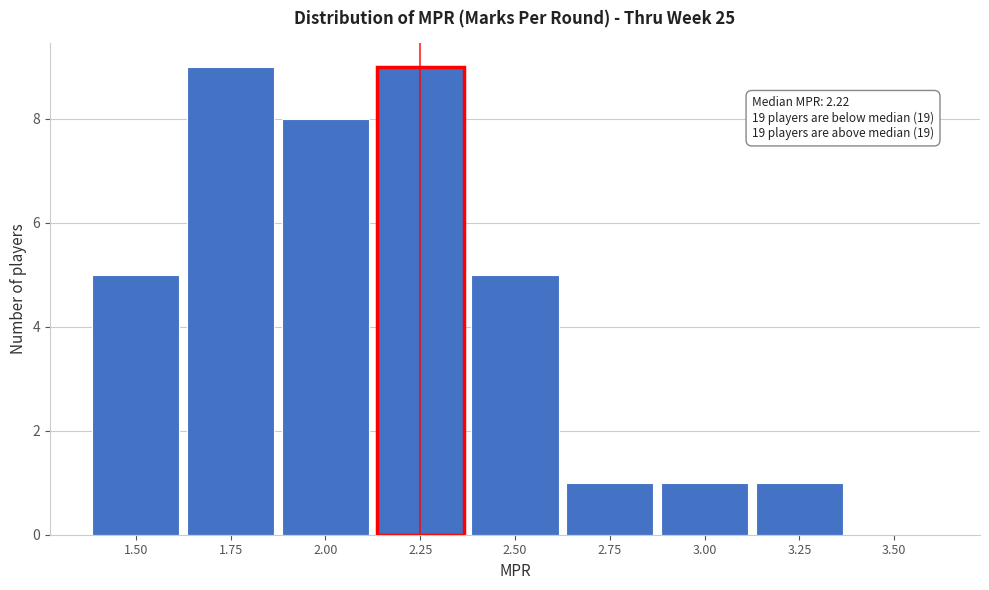

Reading left to right, list all the values displayed in this chart.

1.50=5	1.75=9	2.00=8	2.25=9	2.50=5	2.75=1	3.00=1	3.25=1	3.50=0